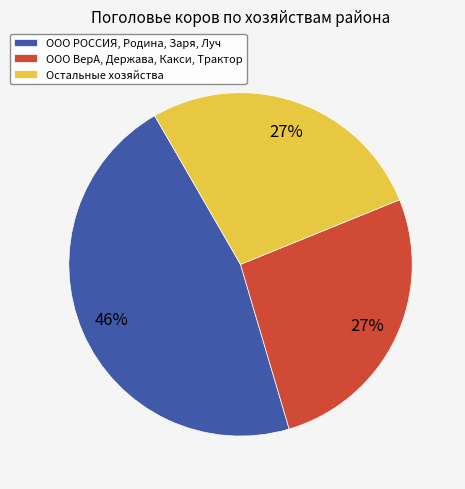

Is it true that ООО ВерА, Держава, Какси, Трактор is 27% of the pie?

True